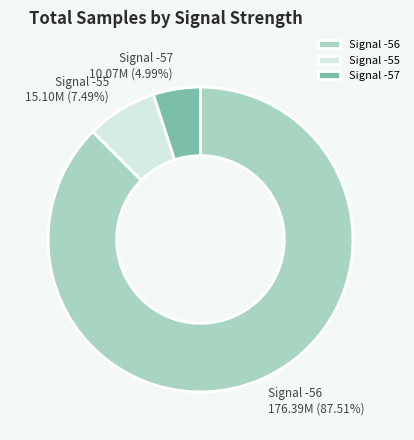

What is the ratio of the value at Signal -55 to the value at Signal -57?

1.5